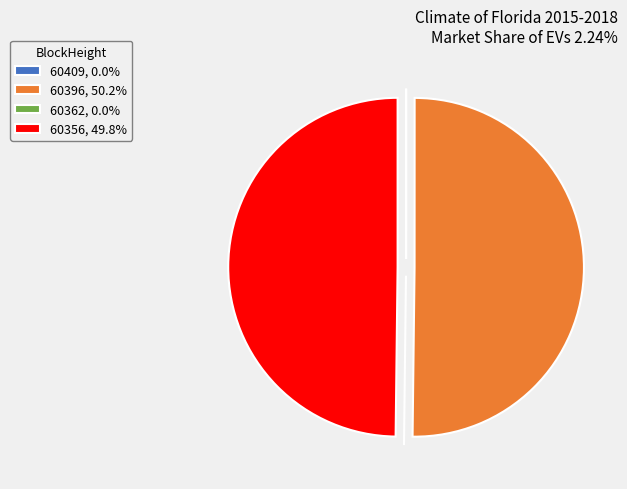

To the nearest percent, what is the difference between the largest and smallest slice percentages?

50%